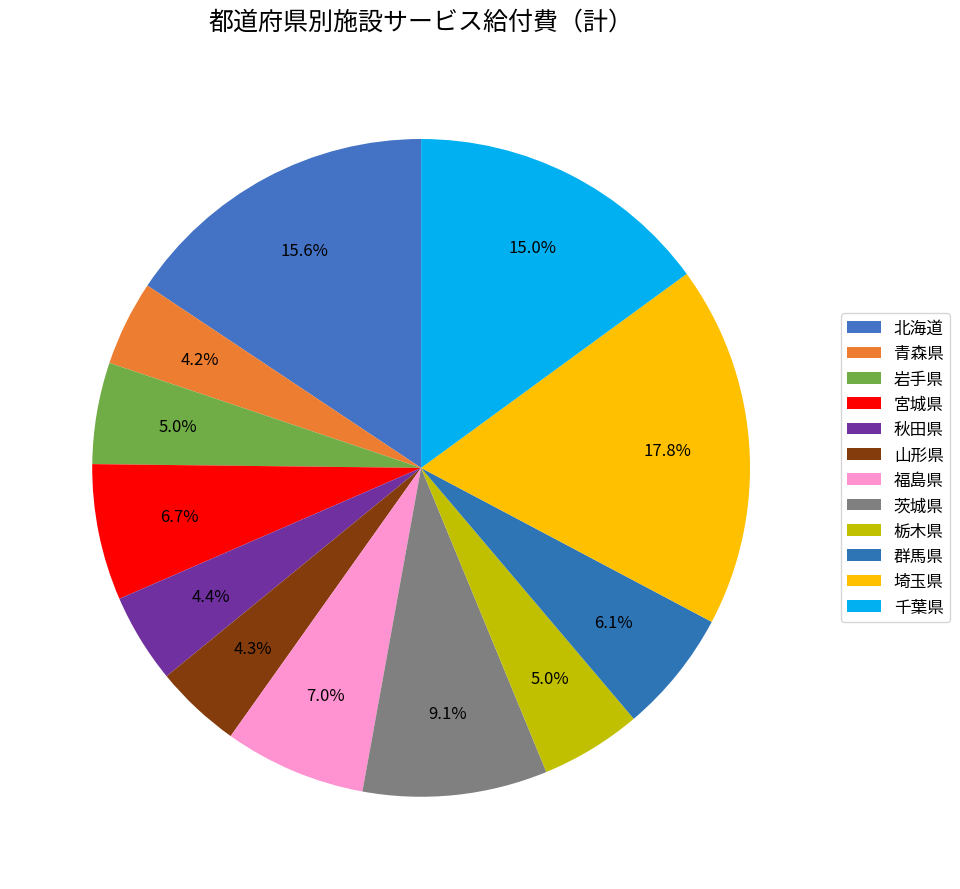

What is the change in value from 山形県 to 茨城県?

+3535826.5